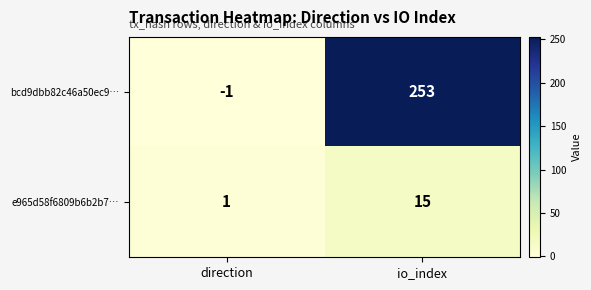

What is the difference between the highest and lowest values at io_index?

238